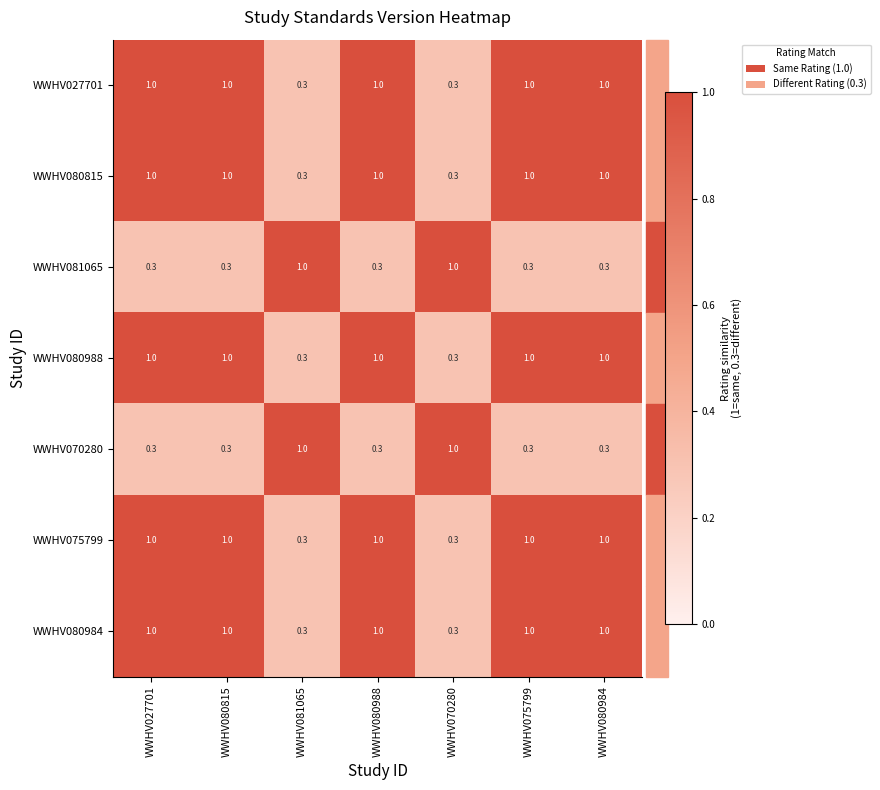

Is it true that WWHV027701 equals 1.0 at WWHV080984?

True